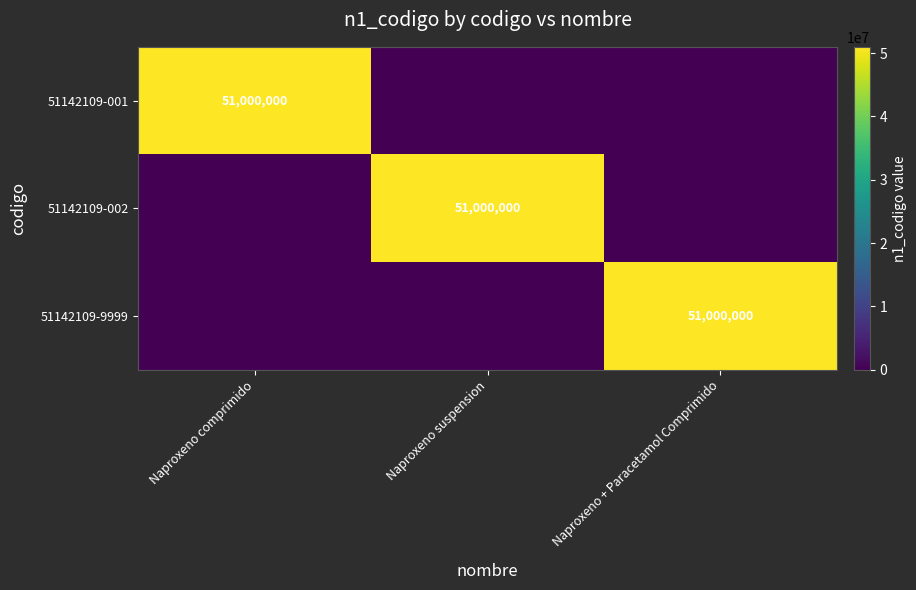

Is it true that 51142109-002 equals 51000000 at Naproxeno suspension?

True